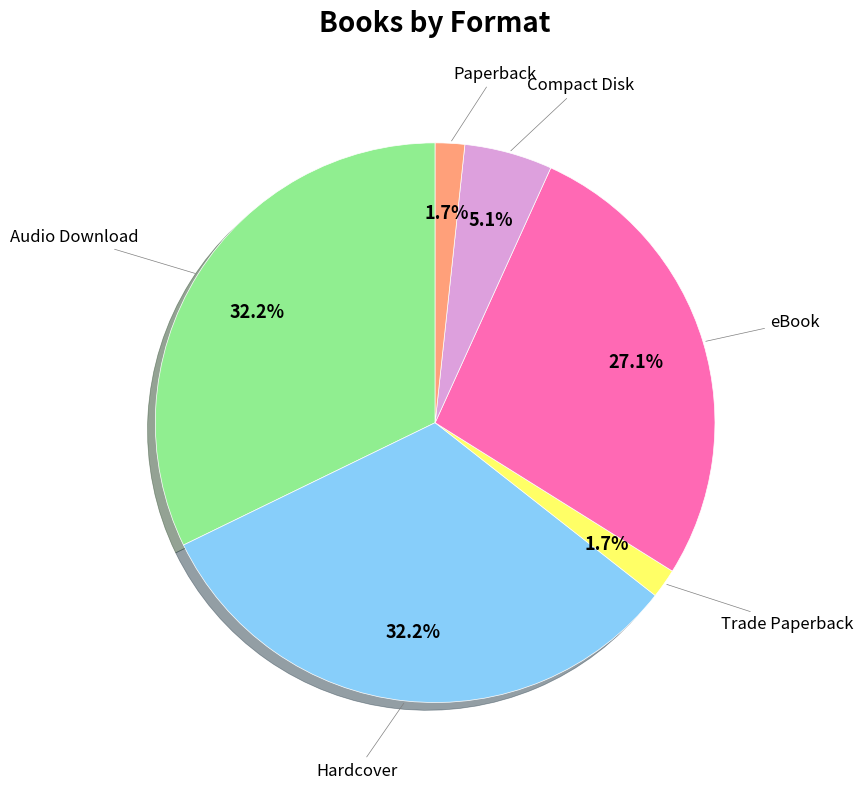

Does any single category account for the majority?

No